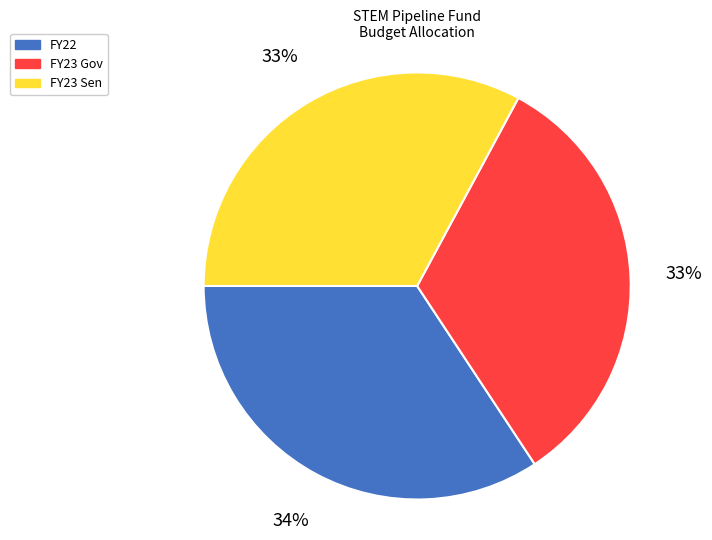

What percentage is the FY23 Gov slice, to the nearest percent?

33%